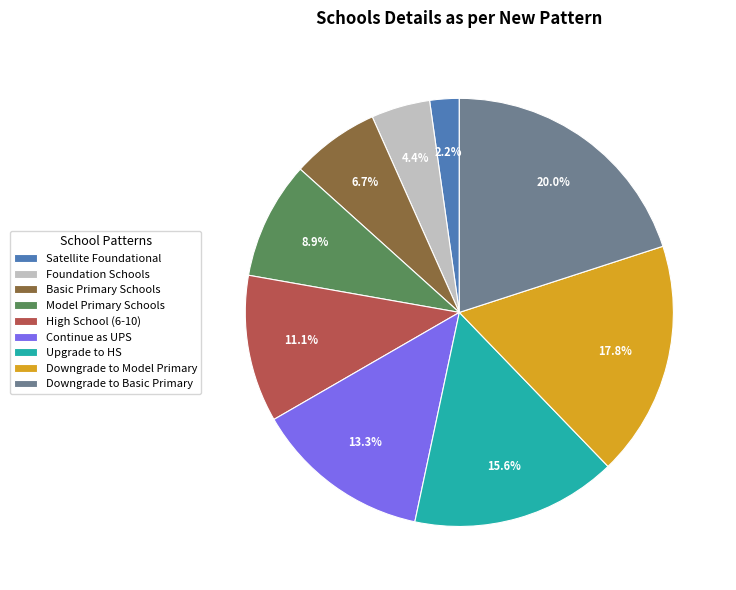

Is there a majority slice in this chart?

No